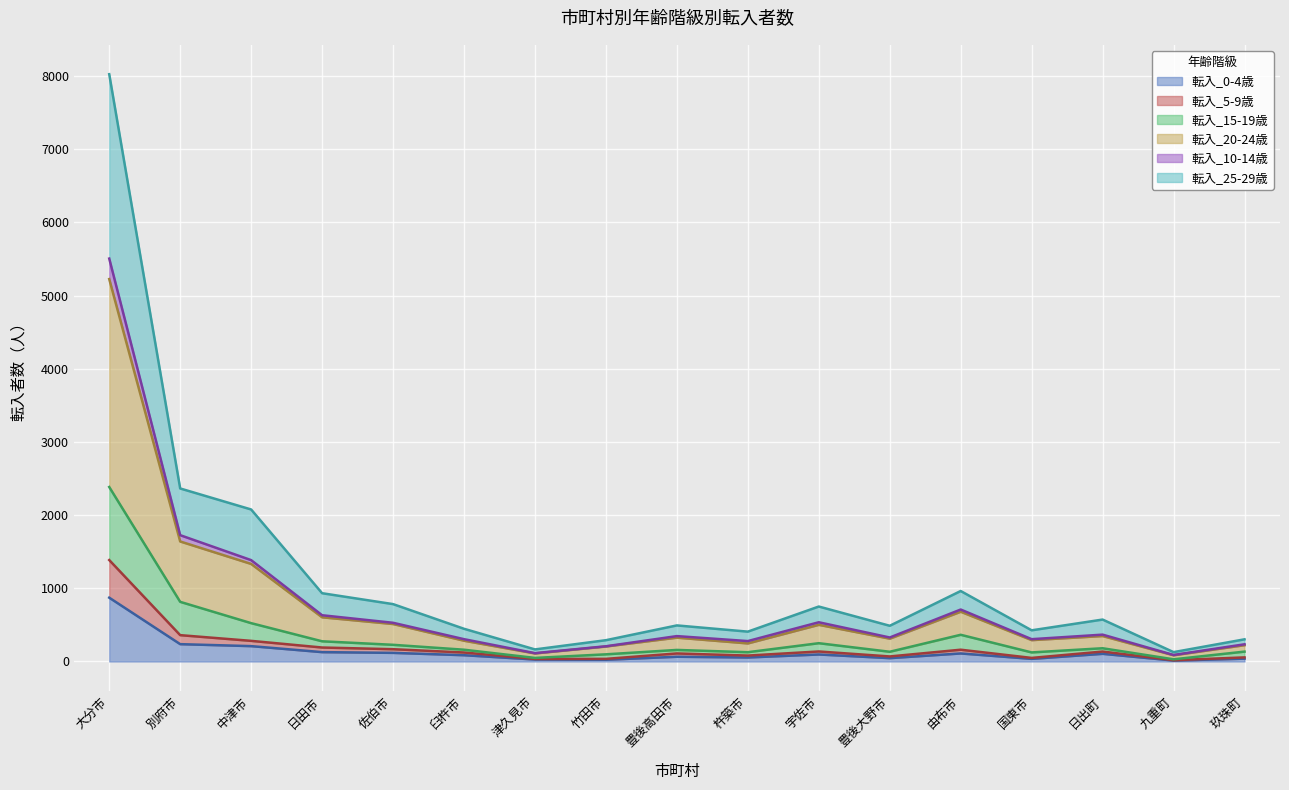

Which series has the largest total across all categories?

転入_20-24歳